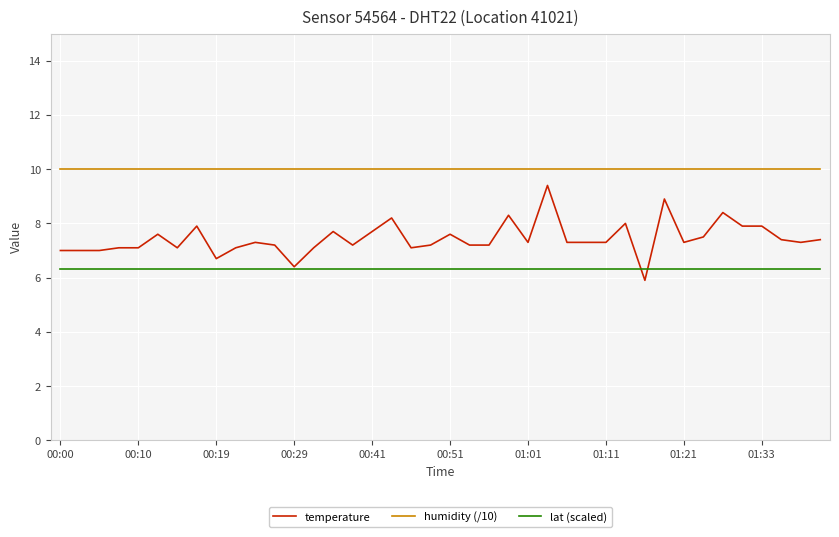

Reading left to right, list all the values displayed in this chart.

temperature: 7.0	7.0	7.0	7.1	7.1	7.6	7.1	7.9	6.7	7.1	7.3	7.2	6.4	7.1	7.7	7.2	7.7	8.2	7.1	7.2	7.6	7.2	7.2	8.3	7.3	9.4	7.3	7.3	7.3	8.0	5.9	8.9	7.3	7.5	8.4	7.9	7.9	7.4	7.3	7.4
humidity (/10): 10.0	10.0	10.0	10.0	10.0	10.0	10.0	10.0	10.0	10.0	10.0	10.0	10.0	10.0	10.0	10.0	10.0	10.0	10.0	10.0	10.0	10.0	10.0	10.0	10.0	10.0	10.0	10.0	10.0	10.0	10.0	10.0	10.0	10.0	10.0	10.0	10.0	10.0	10.0	10.0
lat (scaled): 6.3	6.3	6.3	6.3	6.3	6.3	6.3	6.3	6.3	6.3	6.3	6.3	6.3	6.3	6.3	6.3	6.3	6.3	6.3	6.3	6.3	6.3	6.3	6.3	6.3	6.3	6.3	6.3	6.3	6.3	6.3	6.3	6.3	6.3	6.3	6.3	6.3	6.3	6.3	6.3